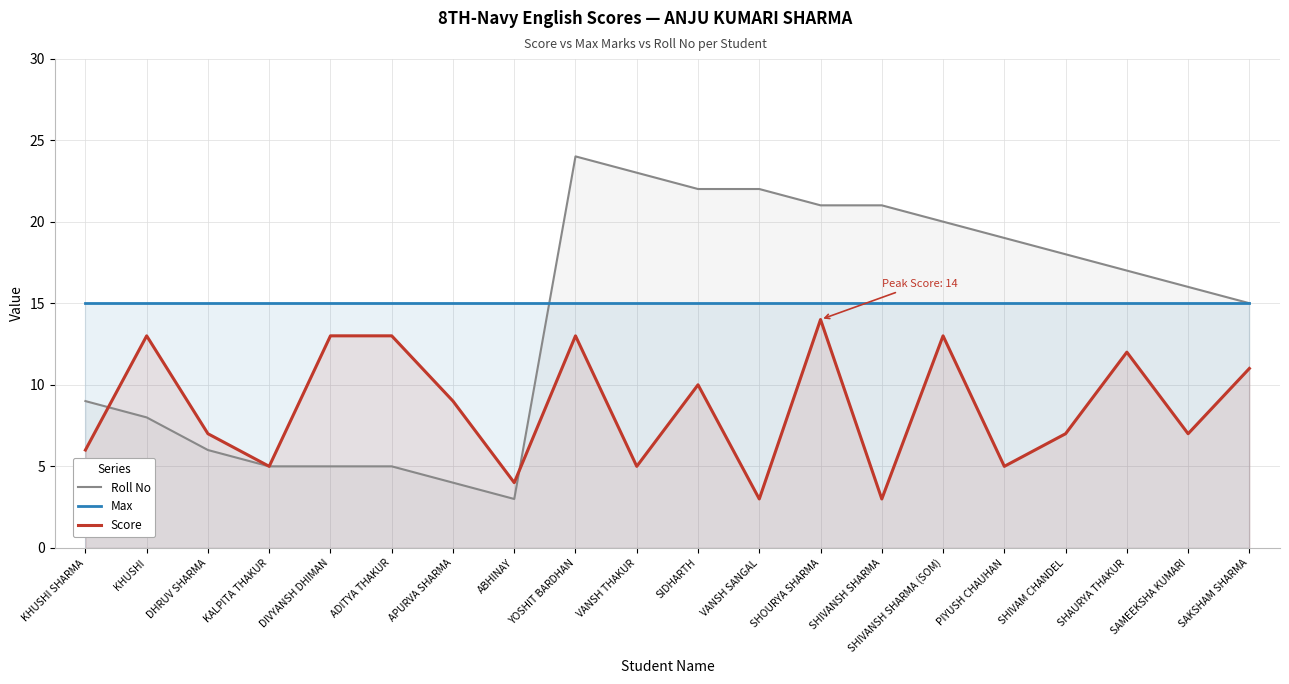

What is the difference between the Score values at SHIVAM CHANDEL and SAKSHAM SHARMA?

4